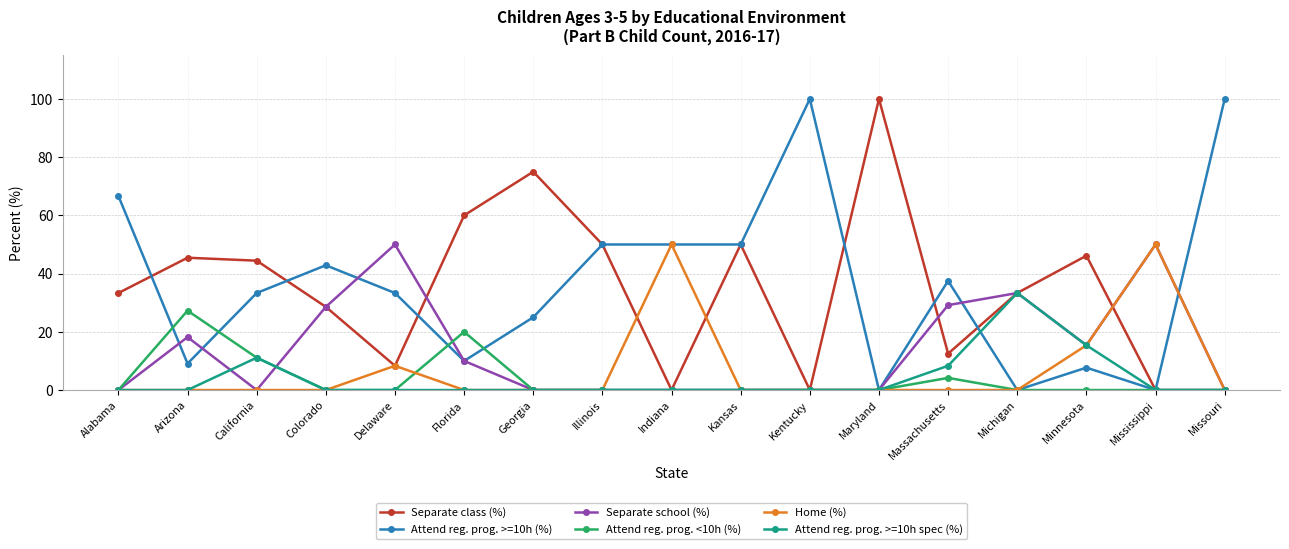

What is the label of the 9th point from the right?

Indiana